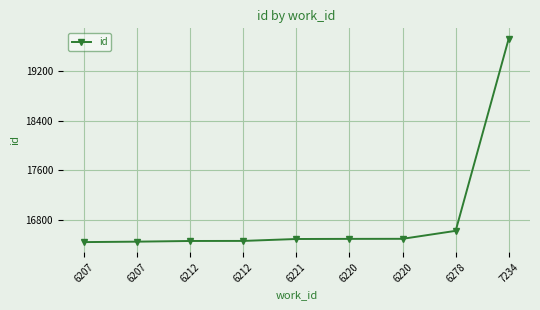

What is the label of the 3rd point from the right?

6220